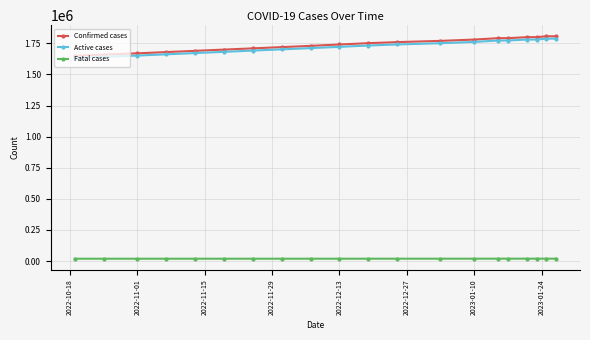

What is the lowest value of the Confirmed cases series?

1650000